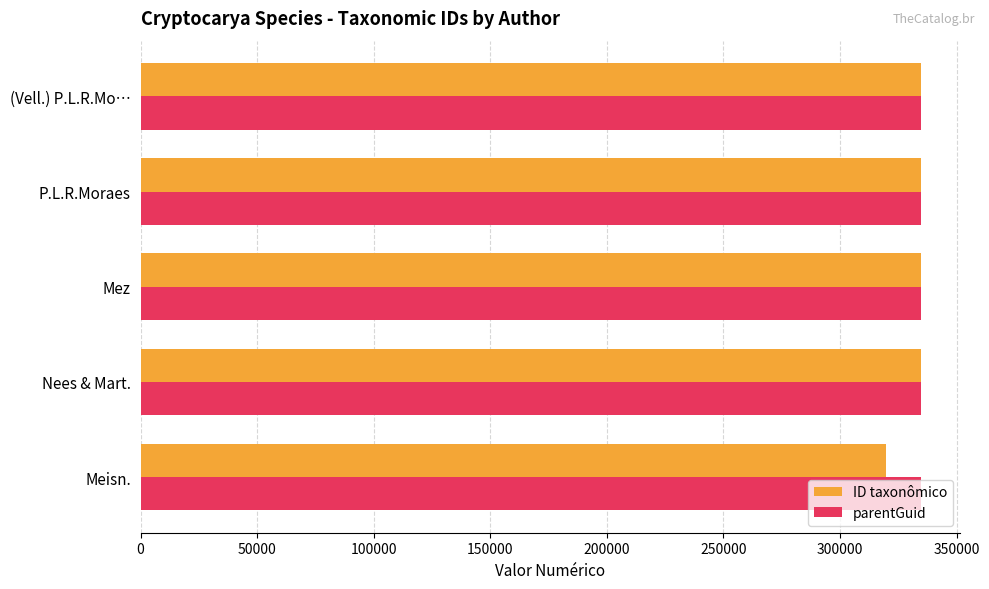

True or false: ID taxonômico has a value of 334551.3 at Mez.

True